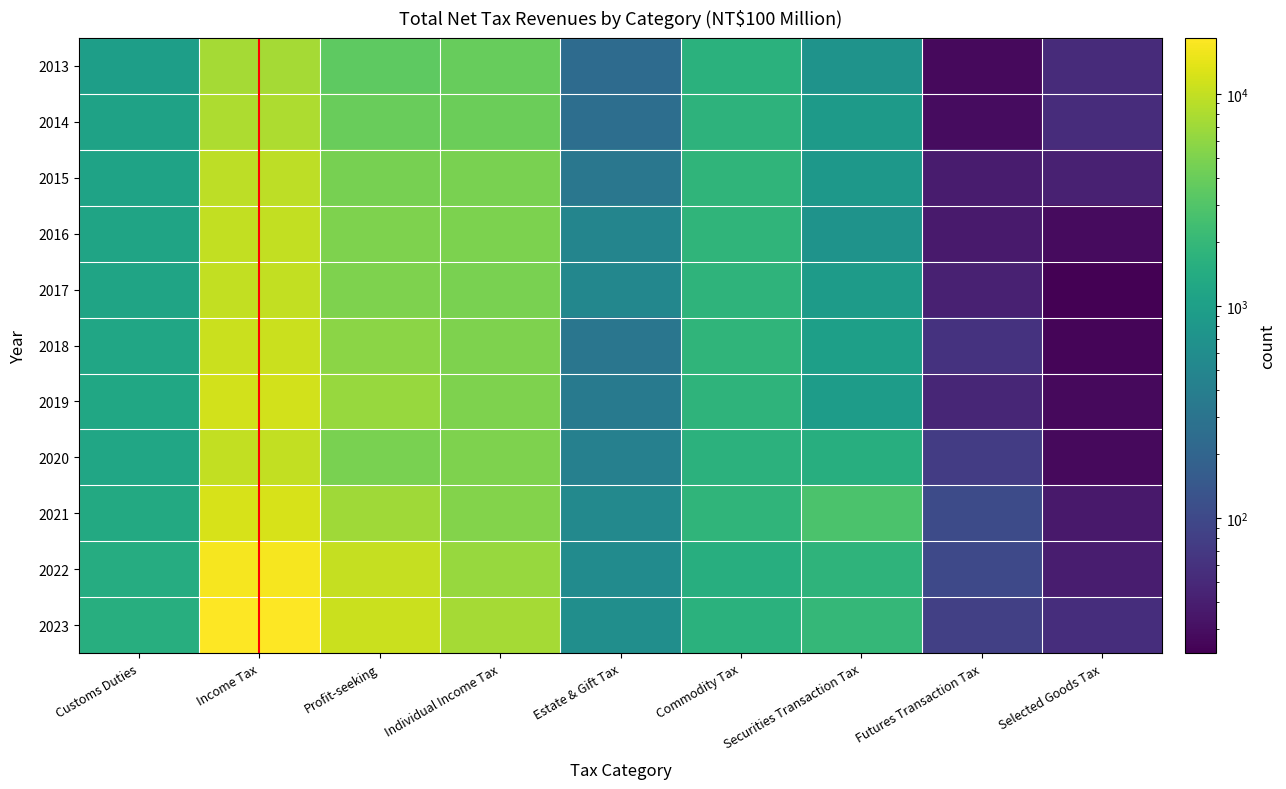

What is the lowest value of the 2021 series?

36